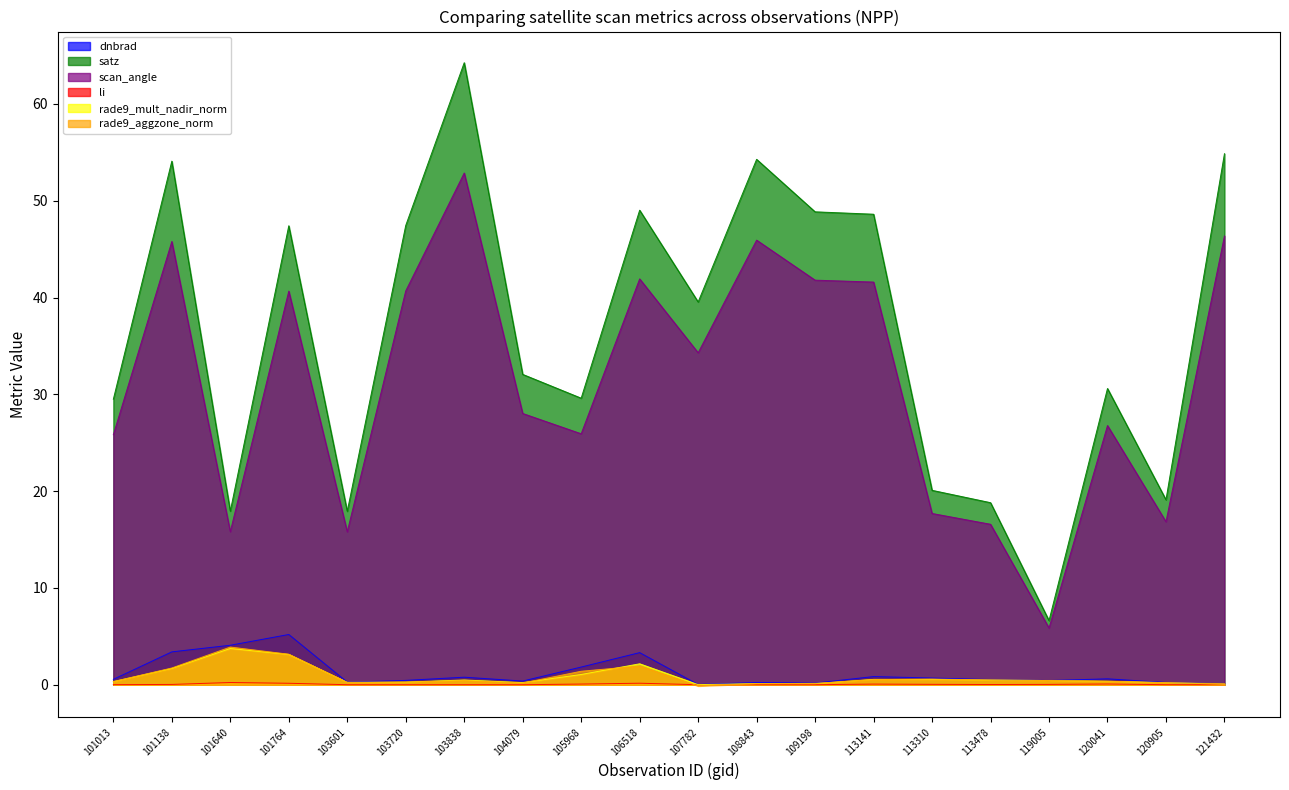

What is the maximum value for scan_angle?

52.9